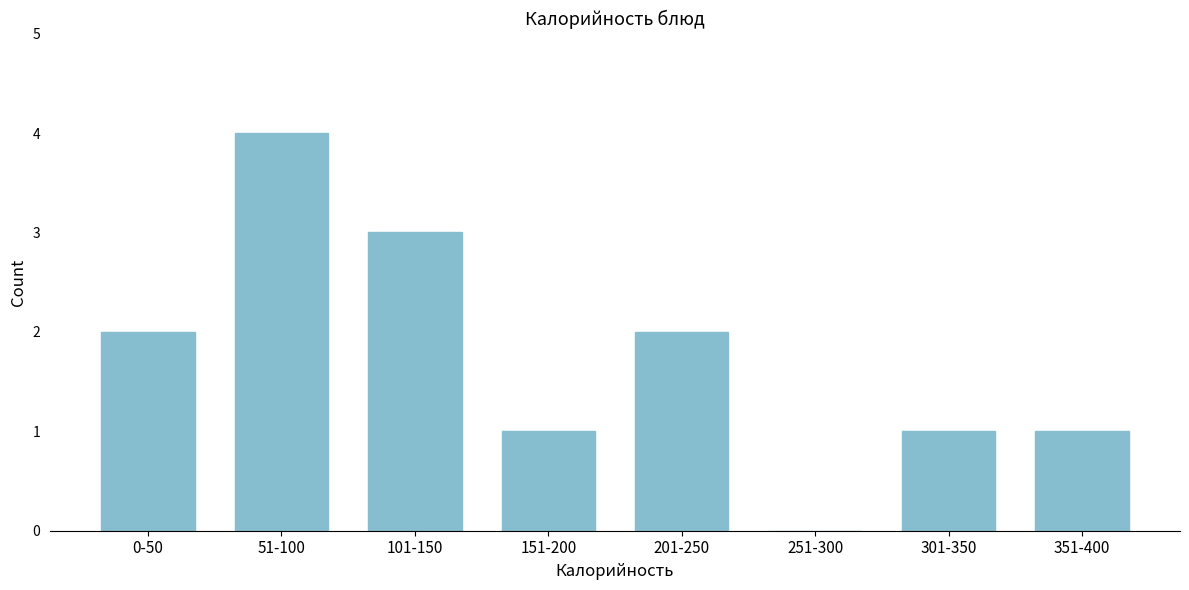

Reading right to left, list all the values displayed in this chart.

351-400=1	301-350=1	251-300=0	201-250=2	151-200=1	101-150=3	51-100=4	0-50=2